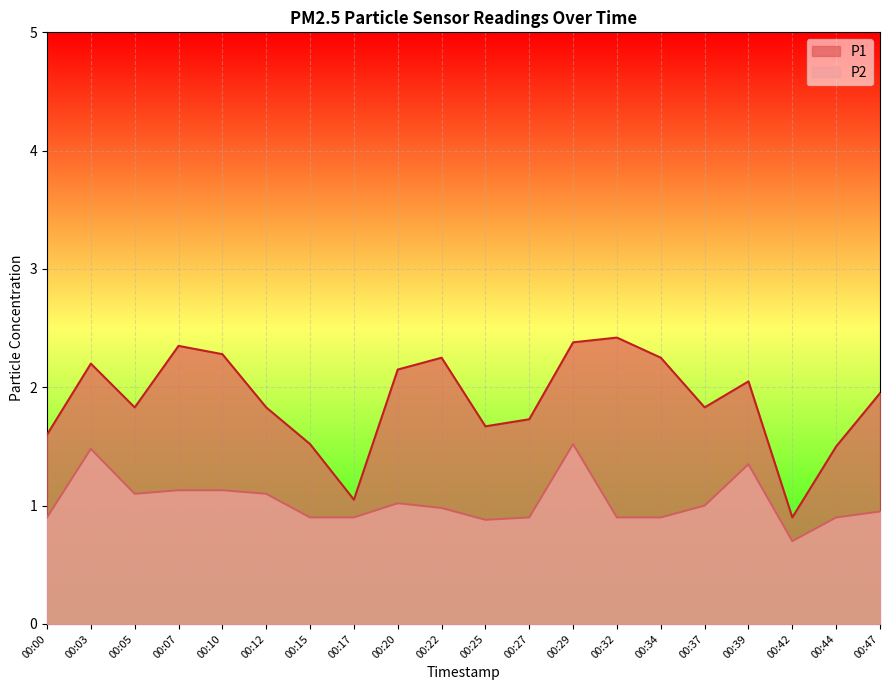

True or false: P1 and P2 intersect in this chart.

False